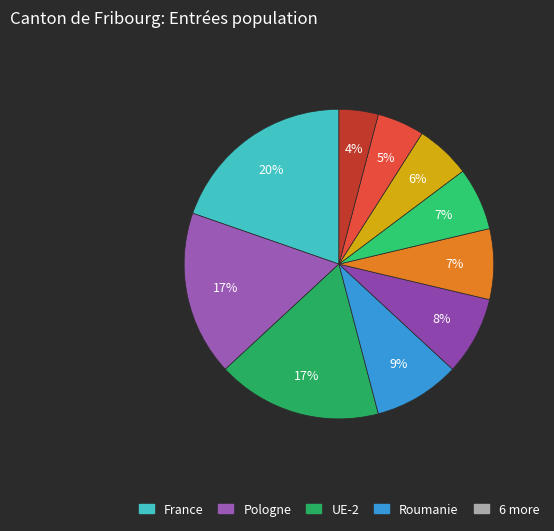

How many segments does this pie chart have?

10